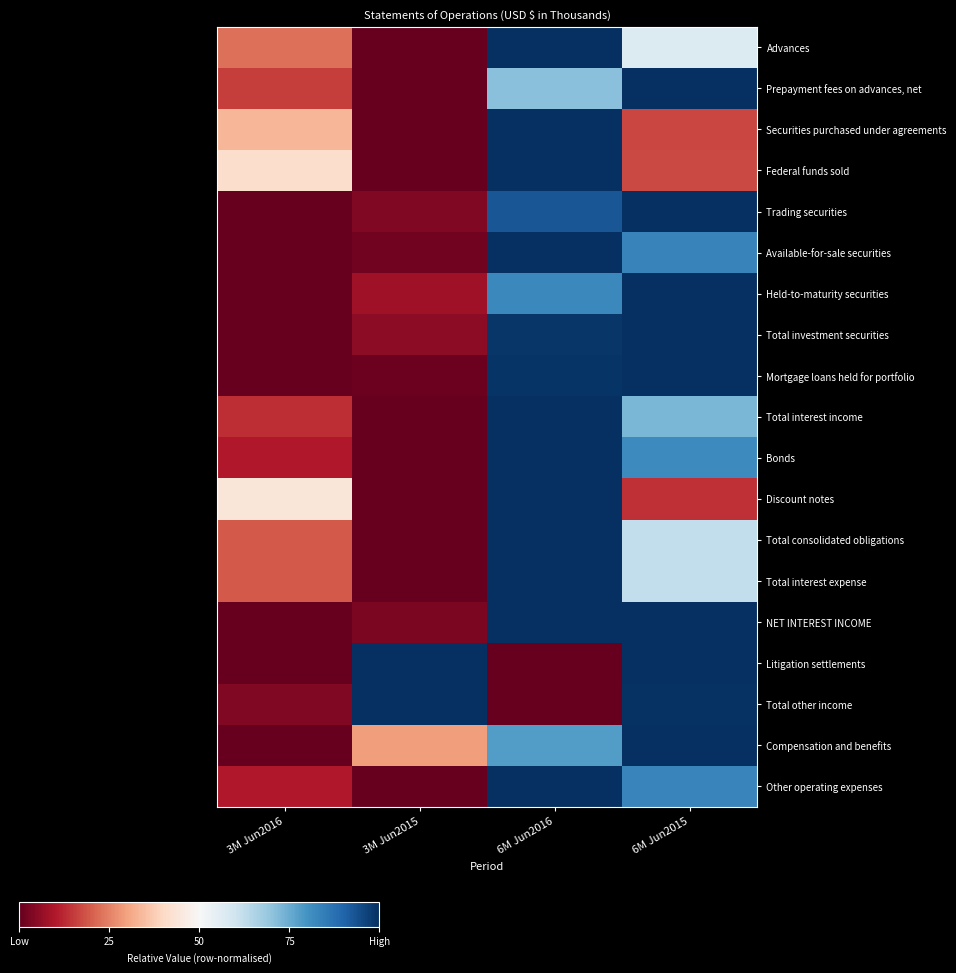

Reading left to right, what are all the values shown in this chart?

Advances: 3M Jun2016=0.2	3M Jun2015=0.0	6M Jun2016=1.0	6M Jun2015=0.6
Prepayment fees on advances, net: 3M Jun2016=0.2	3M Jun2015=0.0	6M Jun2016=0.7	6M Jun2015=1.0
Securities purchased under agreements: 3M Jun2016=0.3	3M Jun2015=0.0	6M Jun2016=1.0	6M Jun2015=0.2
Federal funds sold: 3M Jun2016=0.4	3M Jun2015=0.0	6M Jun2016=1.0	6M Jun2015=0.2
Trading securities: 3M Jun2016=0.0	3M Jun2015=0.0	6M Jun2016=0.9	6M Jun2015=1.0
Available-for-sale securities: 3M Jun2016=0.0	3M Jun2015=0.0	6M Jun2016=1.0	6M Jun2015=0.8
Held-to-maturity securities: 3M Jun2016=0.0	3M Jun2015=0.1	6M Jun2016=0.8	6M Jun2015=1.0
Total investment securities: 3M Jun2016=0.0	3M Jun2015=0.1	6M Jun2016=1.0	6M Jun2015=1.0
Mortgage loans held for portfolio: 3M Jun2016=0.0	3M Jun2015=0.0	6M Jun2016=1.0	6M Jun2015=1.0
Total interest income: 3M Jun2016=0.1	3M Jun2015=0.0	6M Jun2016=1.0	6M Jun2015=0.7
Bonds: 3M Jun2016=0.1	3M Jun2015=0.0	6M Jun2016=1.0	6M Jun2015=0.8
Discount notes: 3M Jun2016=0.4	3M Jun2015=0.0	6M Jun2016=1.0	6M Jun2015=0.1
Total consolidated obligations: 3M Jun2016=0.2	3M Jun2015=0.0	6M Jun2016=1.0	6M Jun2015=0.6
Total interest expense: 3M Jun2016=0.2	3M Jun2015=0.0	6M Jun2016=1.0	6M Jun2015=0.6
NET INTEREST INCOME: 3M Jun2016=0.0	3M Jun2015=0.0	6M Jun2016=1.0	6M Jun2015=1.0
Litigation settlements: 3M Jun2016=0.0	3M Jun2015=1.0	6M Jun2016=0.0	6M Jun2015=1.0
Total other income: 3M Jun2016=0.0	3M Jun2015=1.0	6M Jun2016=0.0	6M Jun2015=1.0
Compensation and benefits: 3M Jun2016=0.0	3M Jun2015=0.3	6M Jun2016=0.8	6M Jun2015=1.0
Other operating expenses: 3M Jun2016=0.1	3M Jun2015=0.0	6M Jun2016=1.0	6M Jun2015=0.8